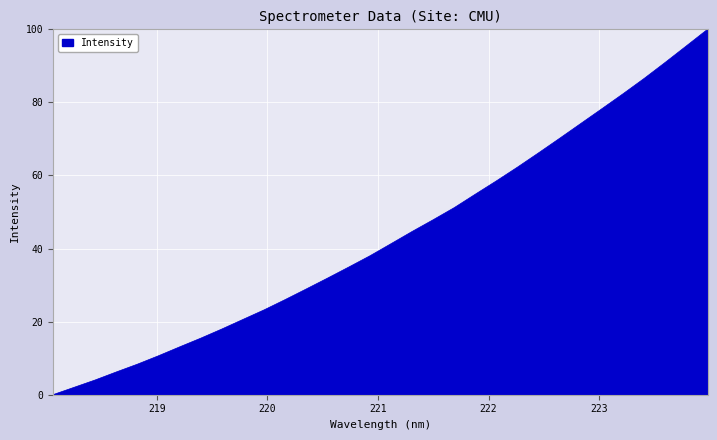

What is the greatest value displayed?

100.0